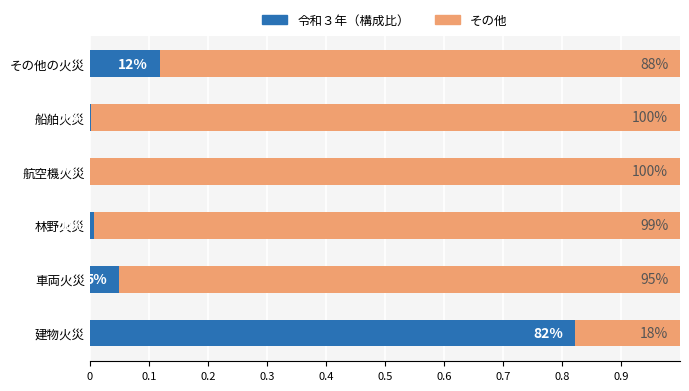

What is the label of the 1st bar from the right?

その他の火災